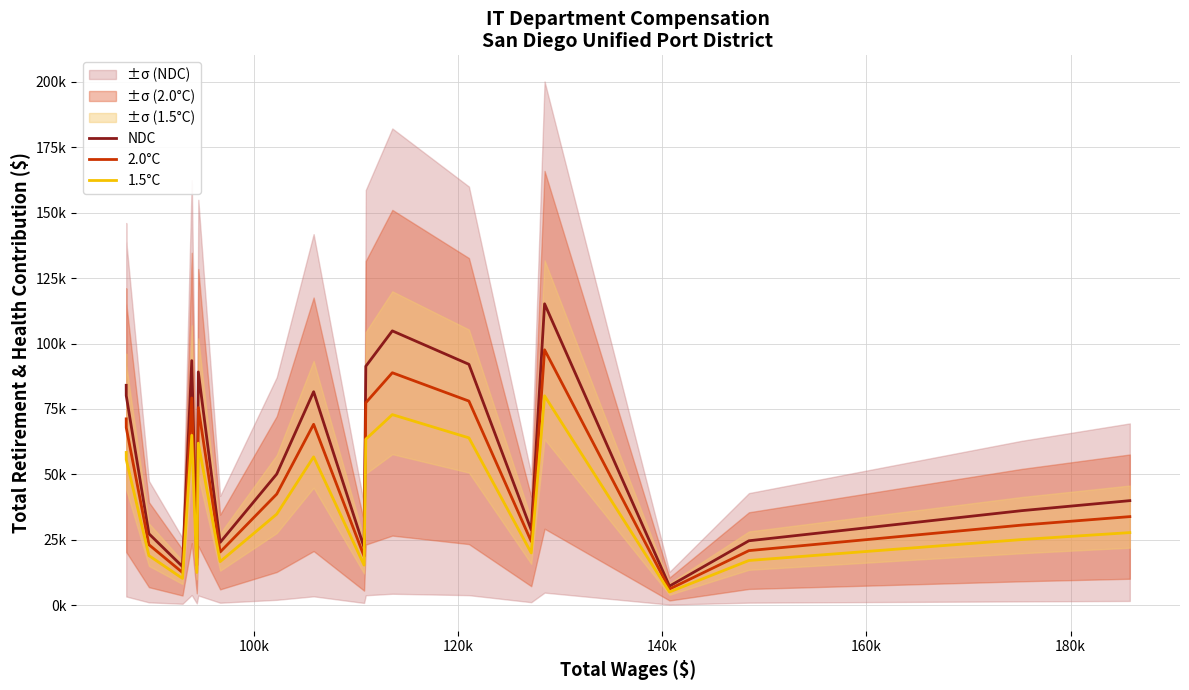

Which series has the largest total across all categories?

NDC